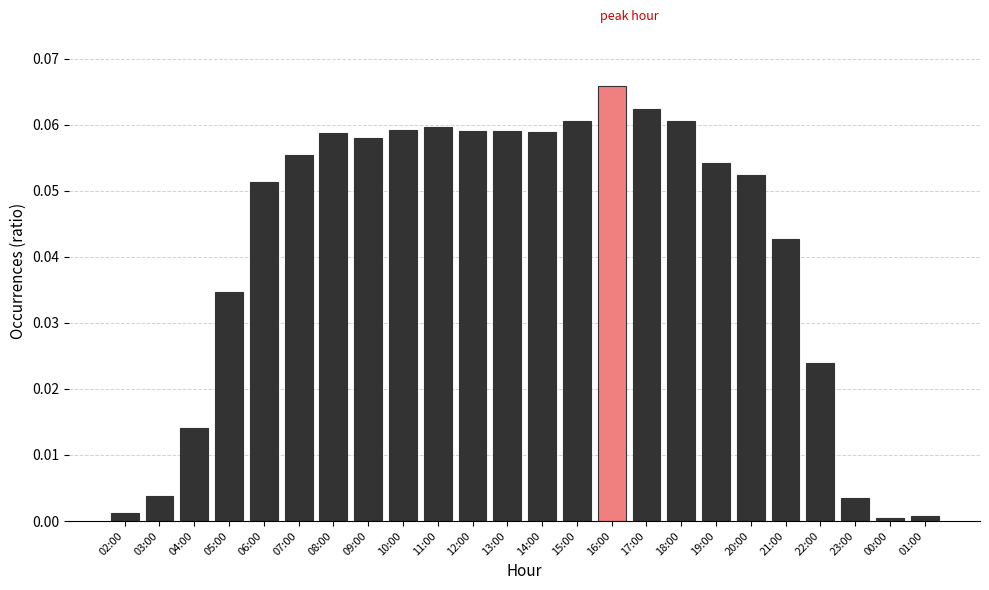

True or false: the data shows 0.0 at 23:00.

True